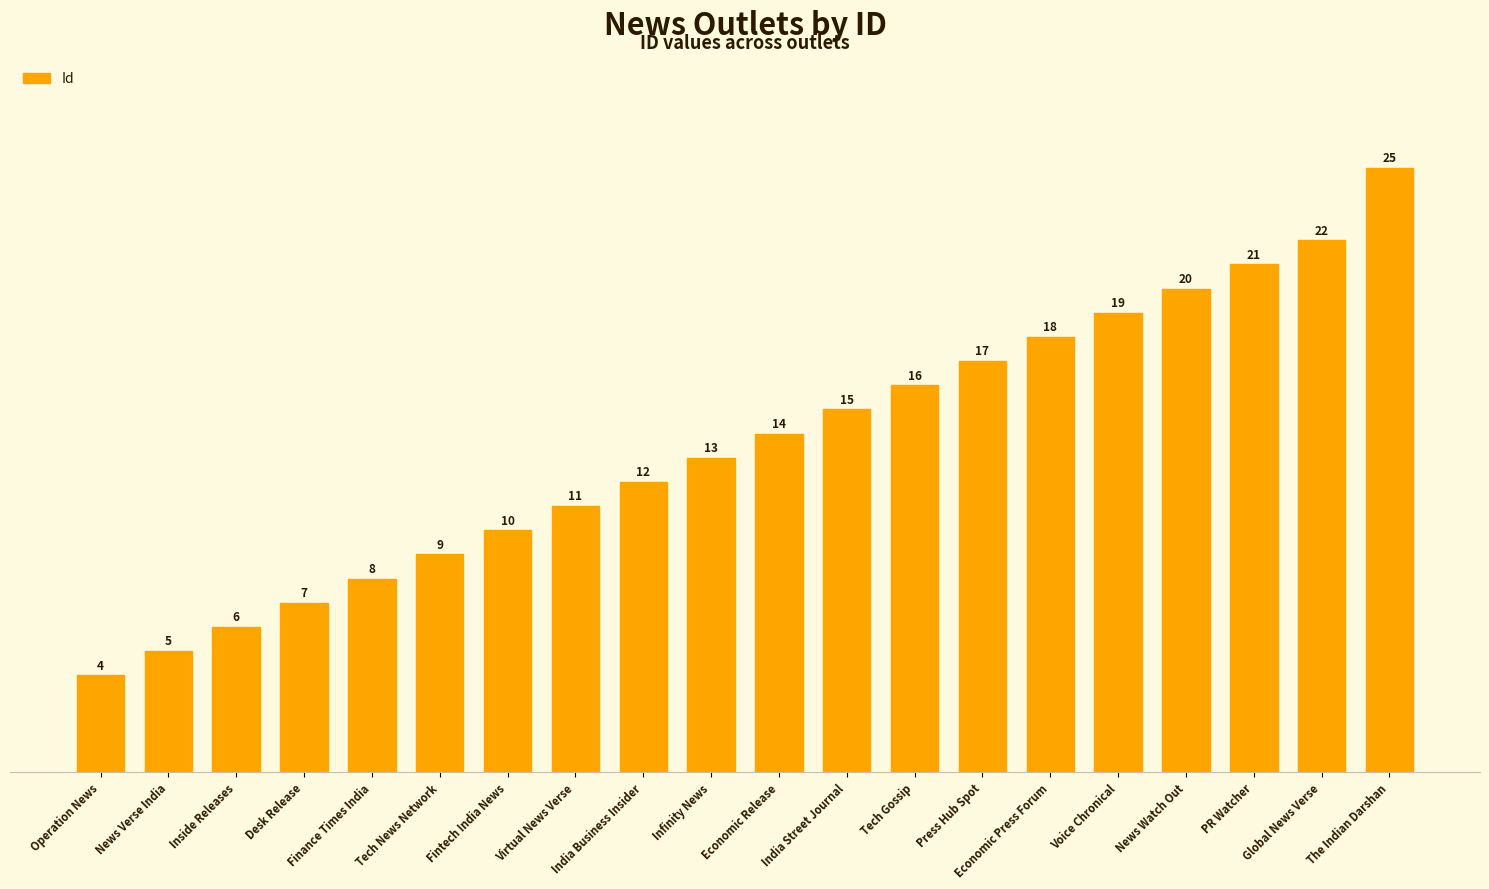

Rank the categories by value from highest to lowest.

The Indian Darshan, Global News Verse, PR Watcher, News Watch Out, Voice Chronical, Economic Press Forum, Press Hub Spot, Tech Gossip, India Street Journal, Economic Release, Infinity News, India Business Insider, Virtual News Verse, Fintech India News, Tech News Network, Finance Times India, Desk Release, Inside Releases, News Verse India, Operation News